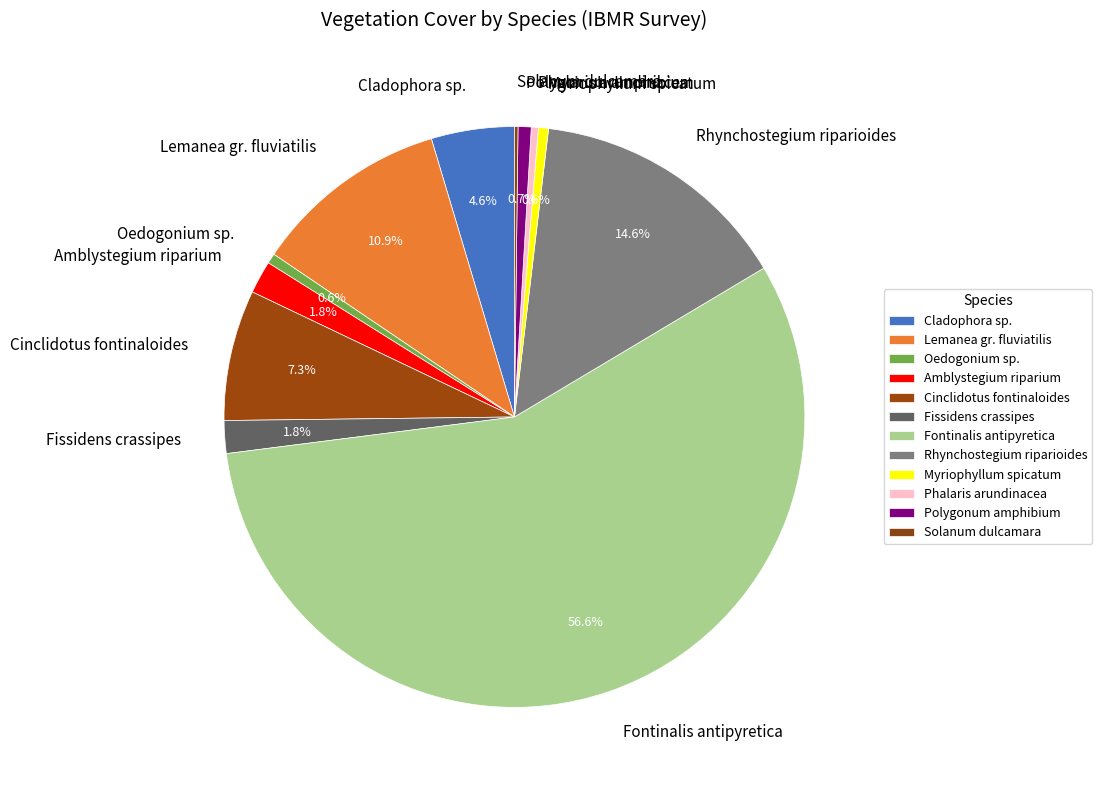

The Fontinalis antipyretica slice represents 57% of the pie. True or false?

True